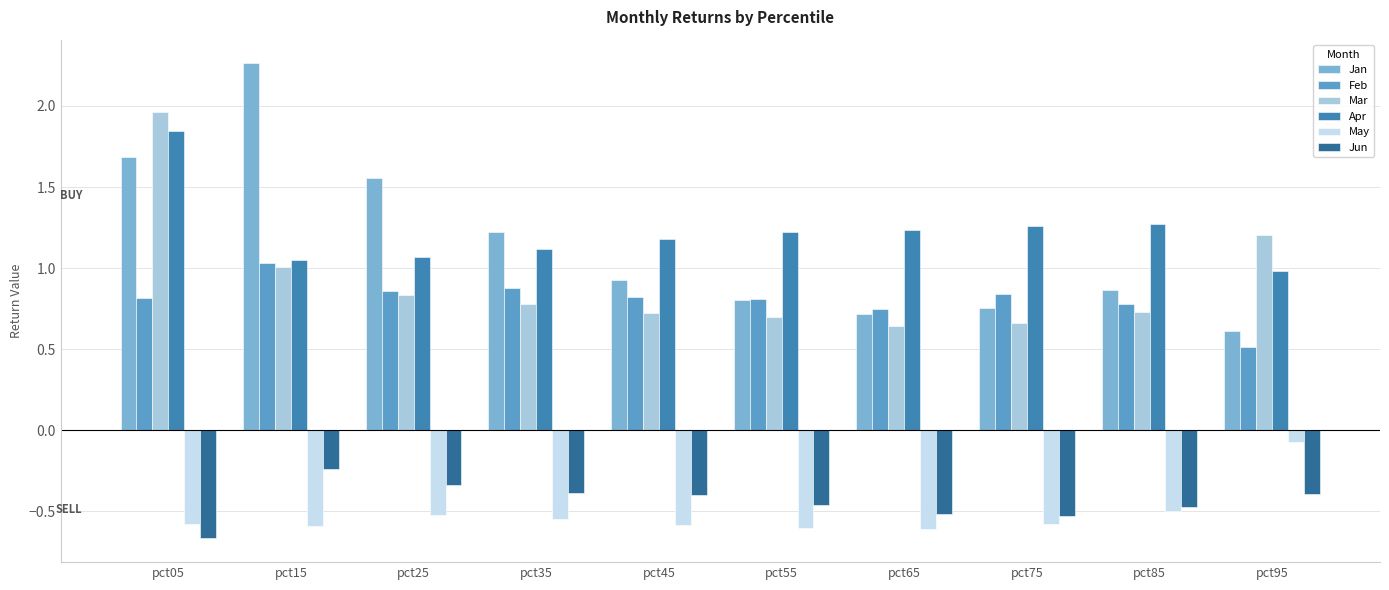

At how many categories does at least one series exceed 1?

10